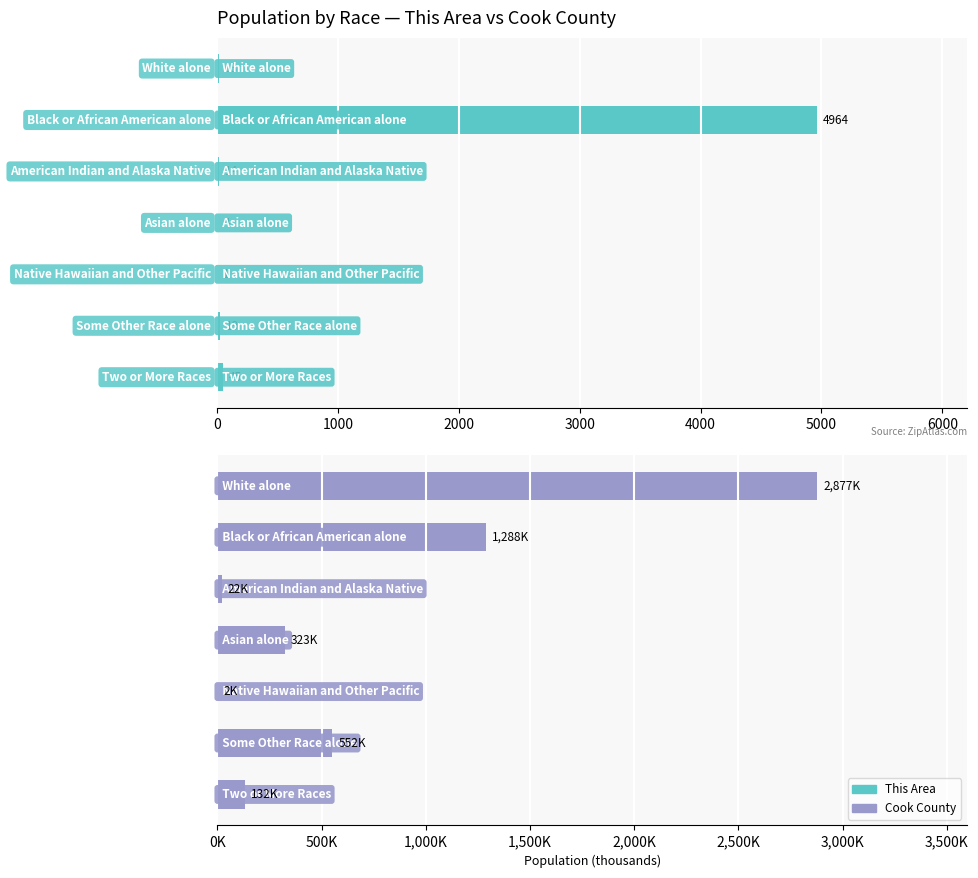

Reading right to left, what are all the values shown in this chart?

This Area: 6000=45.0	5000=19.0	4000=1.0	3000=4.0	2000=14.0	1000=4964.0	0=13.0
Cook County: 6000=131.8	5000=552.0	4000=1.7	3000=322.6	2000=21.6	1000=1287.8	0=2877.2